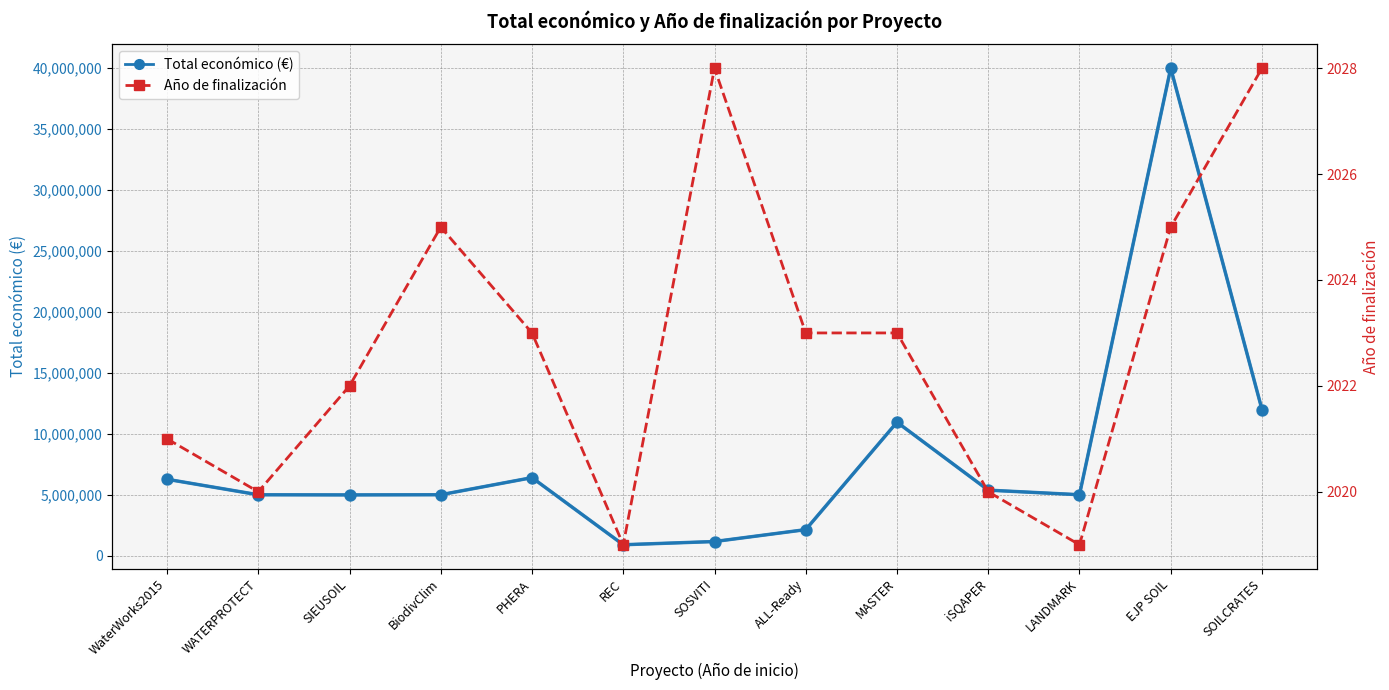

How many lines are shown in the chart?

2